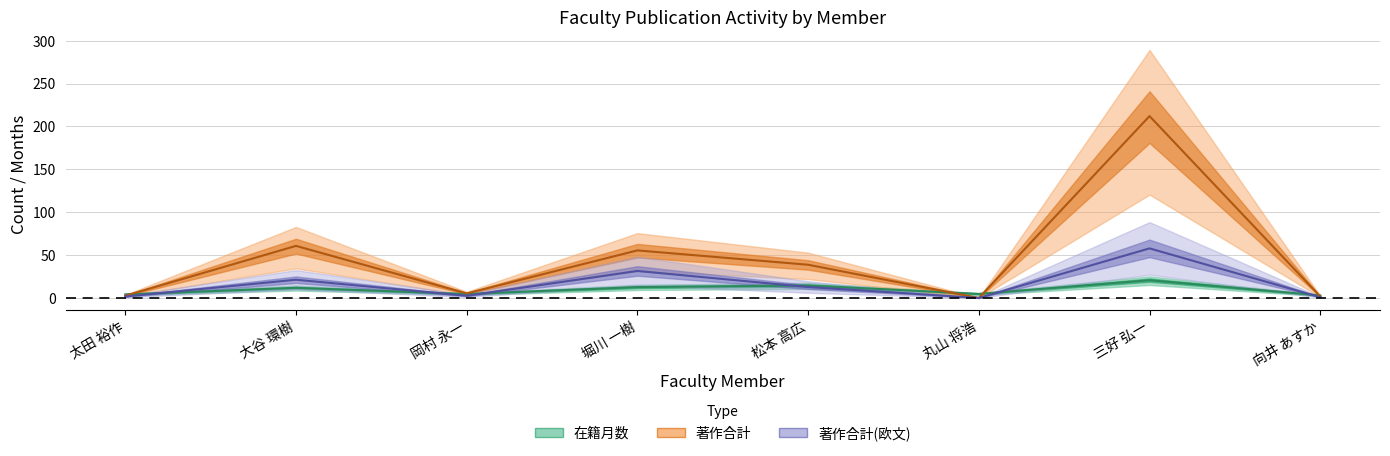

What is the difference between the second highest and second lowest values in the 著作合計(欧文) series?

30.6